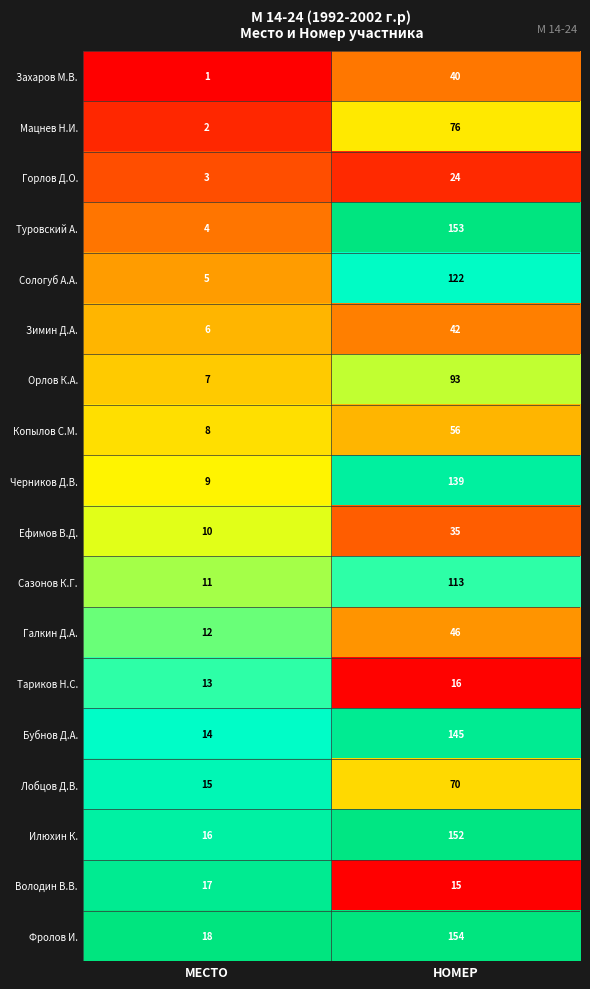

What is the difference between the Сазонов К.Г. values at МЕСТО and НОМЕР?

102